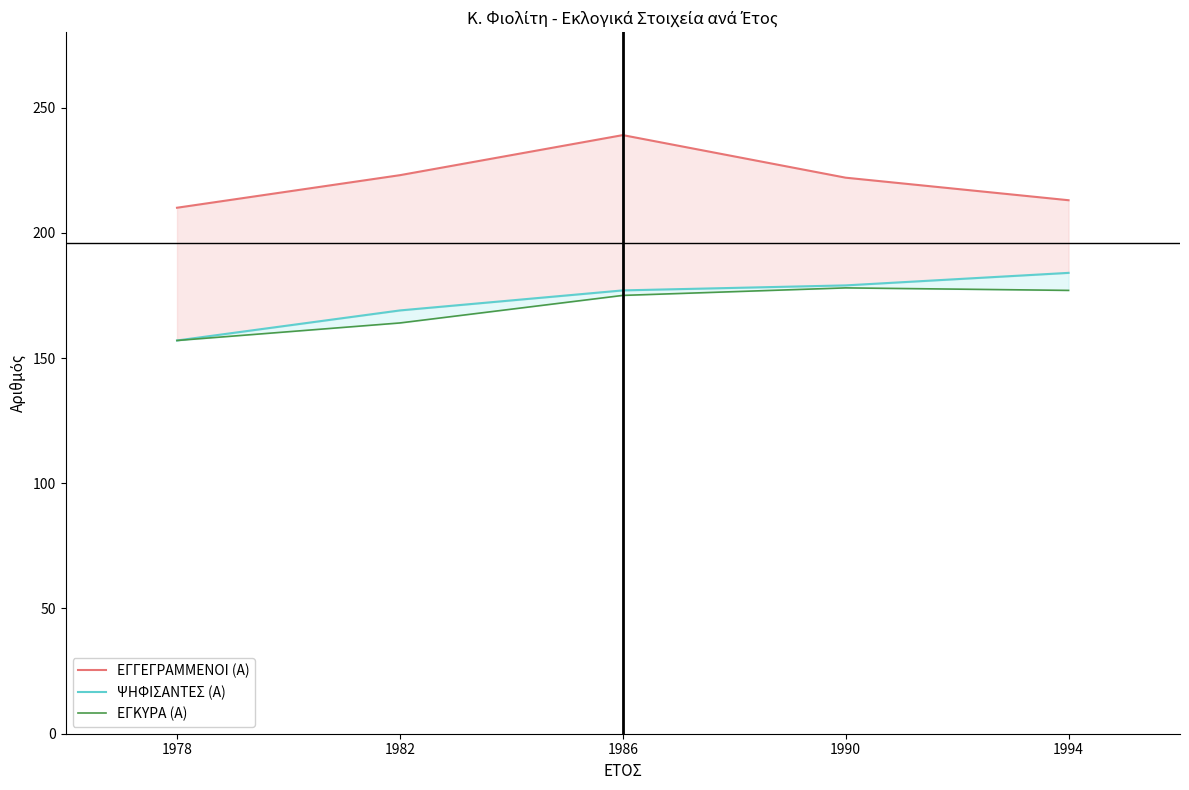

How many data points does each series have?

5